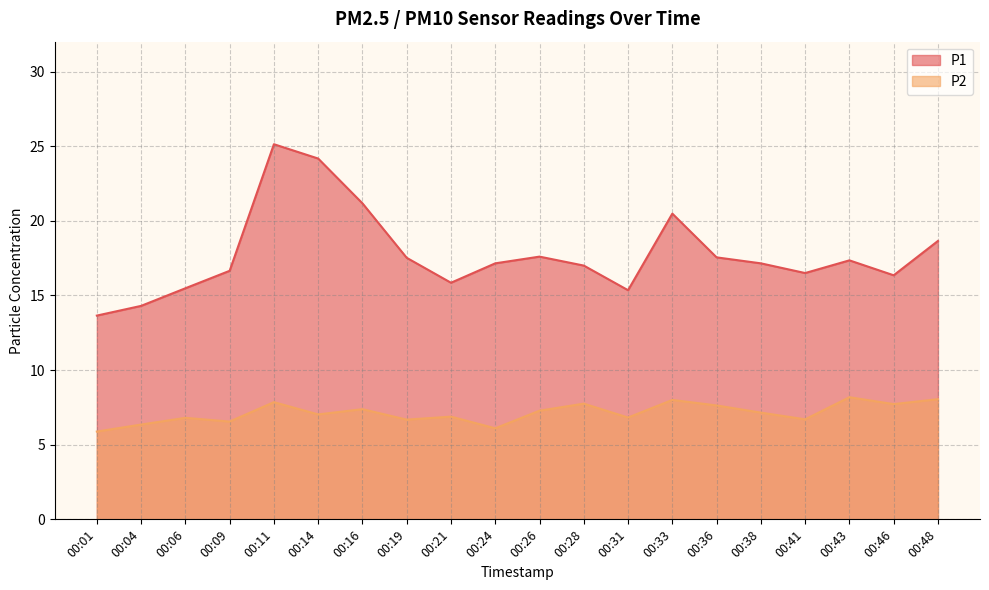

What is the value of the P2 point at the 14th from the left?

8.0